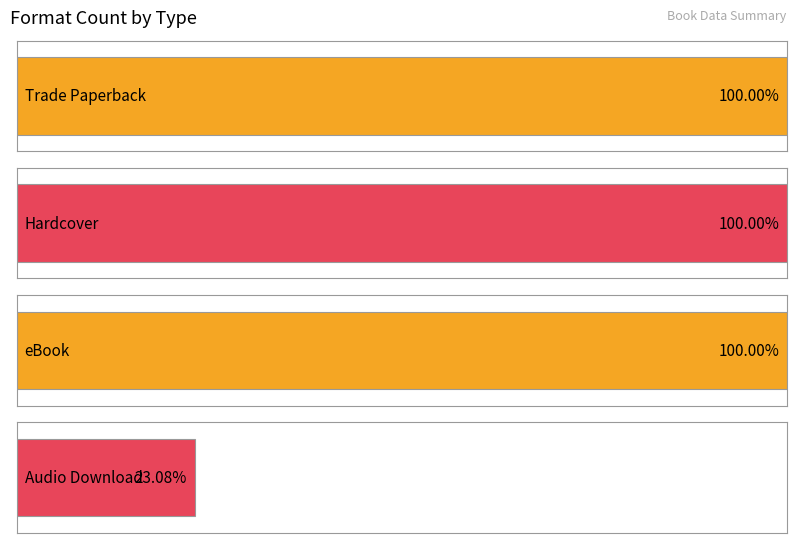

Is it true that the value at Hardcover is 20?

False